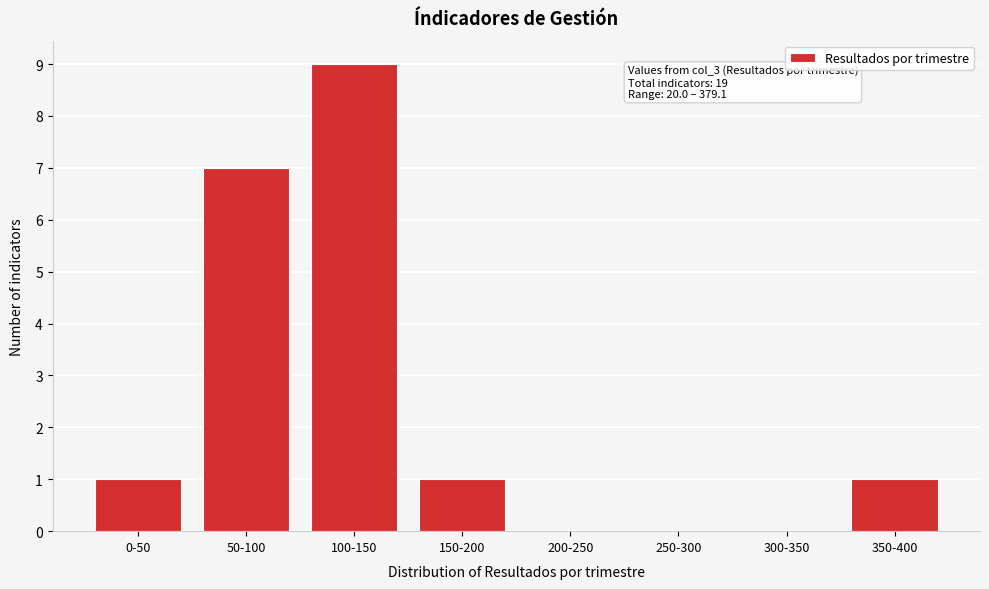

Reading left to right, what are all the values shown in this chart?

0-50=1	50-100=7	100-150=9	150-200=1	200-250=0	250-300=0	300-350=0	350-400=1